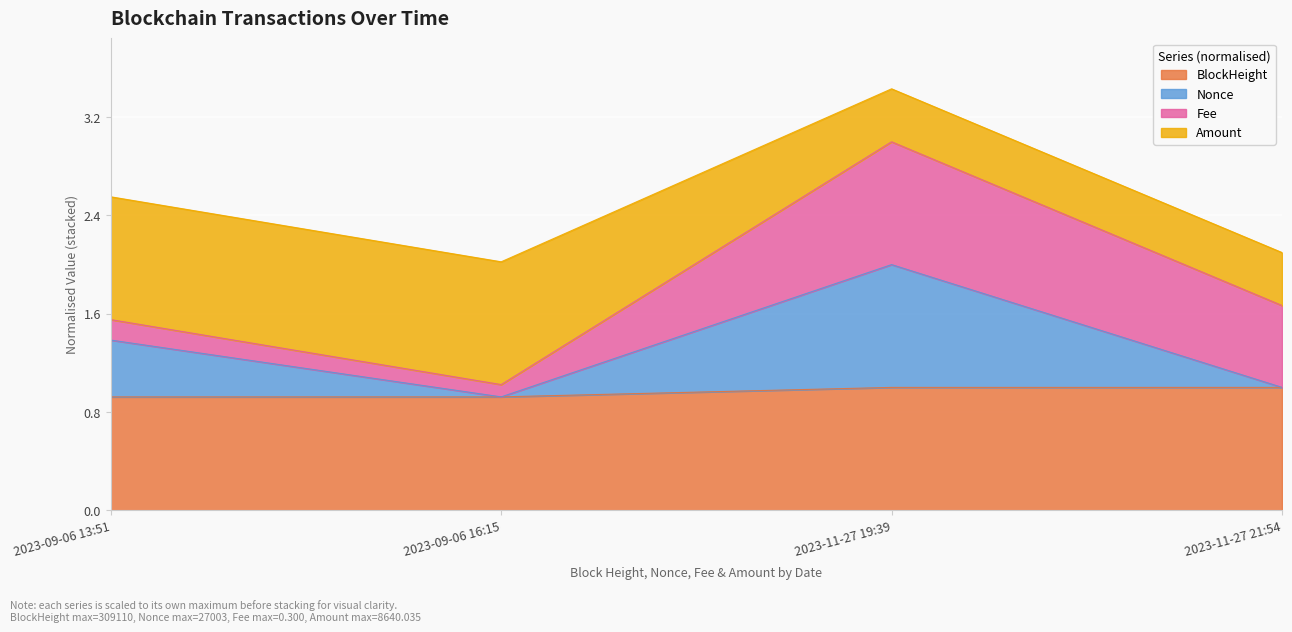

True or false: Nonce and BlockHeight cross at least once.

False